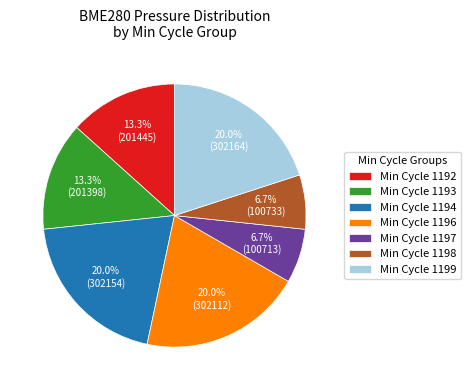

What is the total percentage of Min Cycle 1192 and Min Cycle 1199?

33.3%